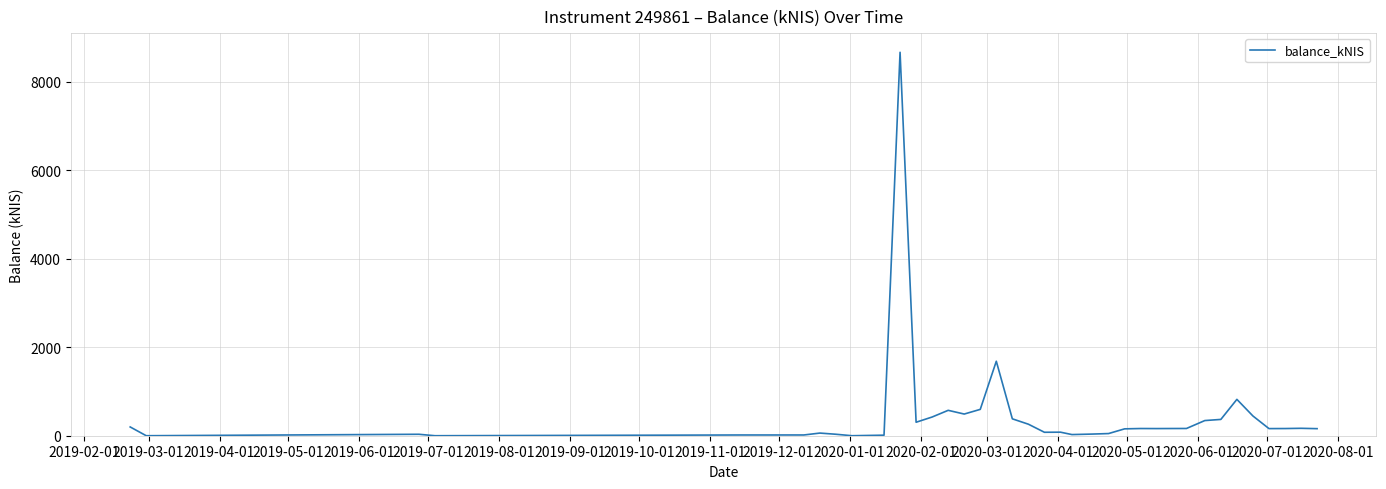

What is the greatest value displayed?

8667.0